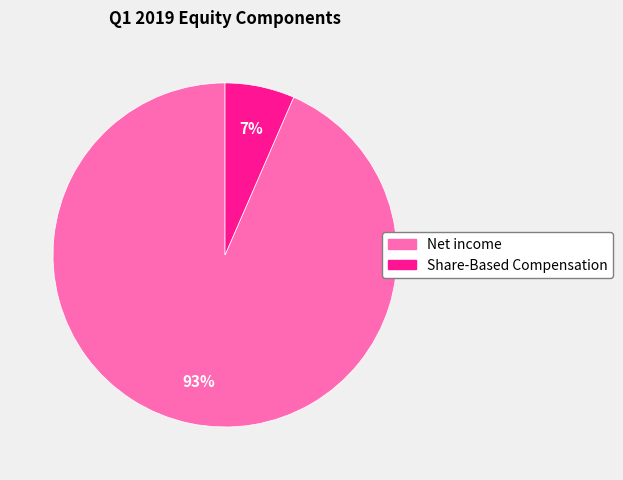

Is it true that Share-Based Compensation is 7% of the pie?

True